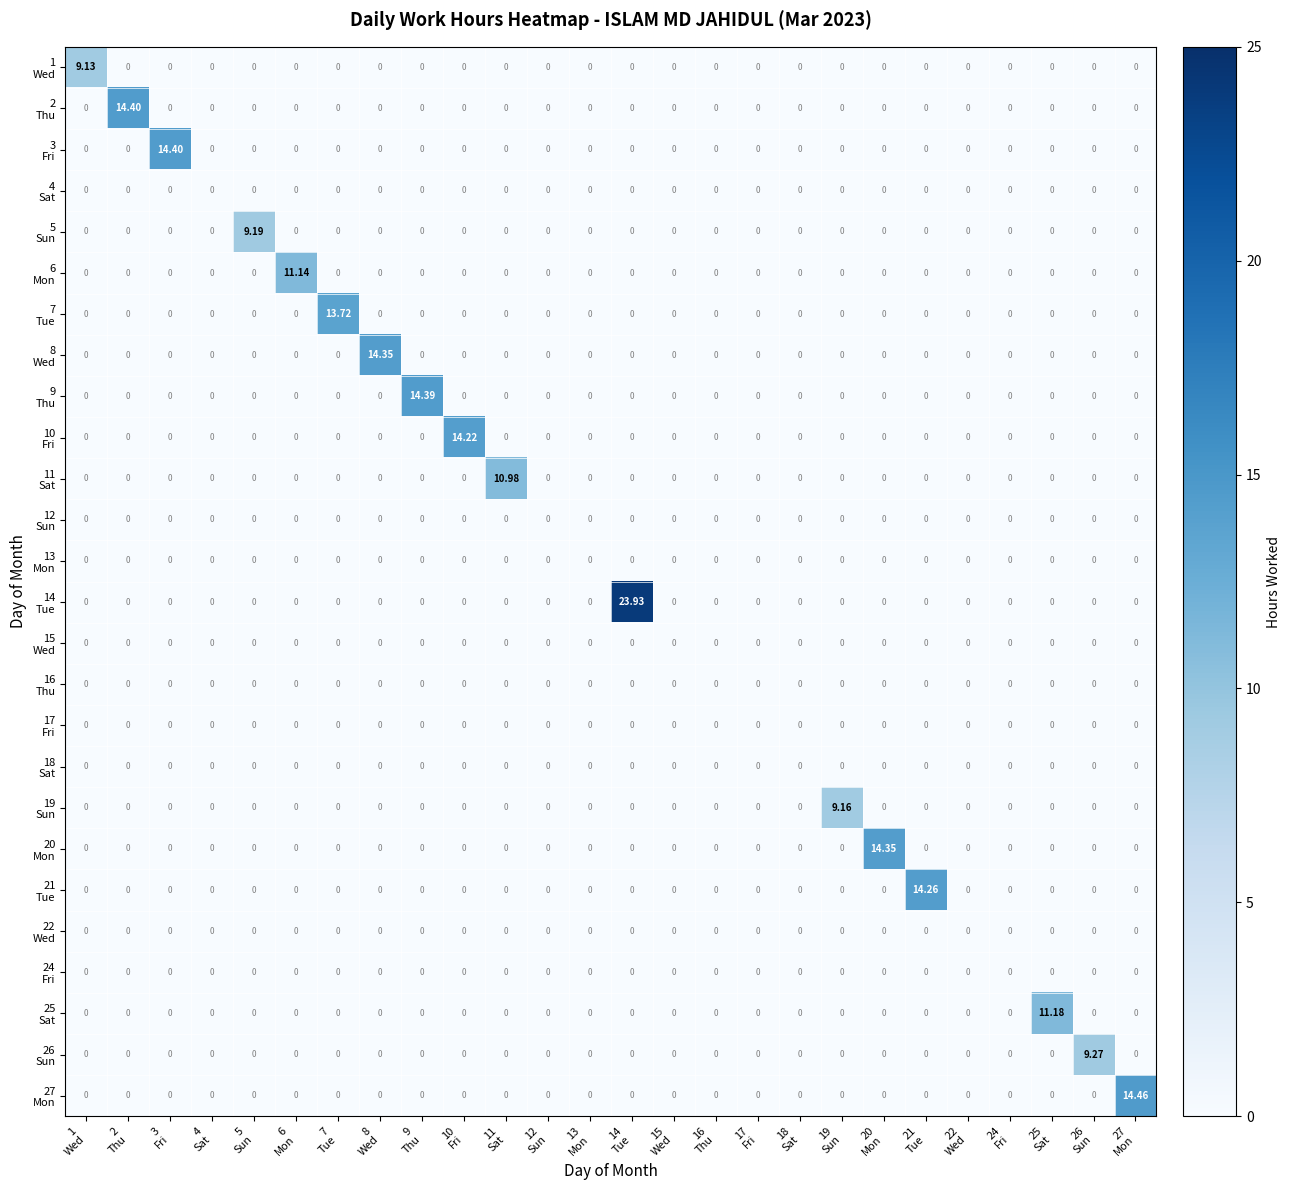

Rank the series by their maximum value, from highest to lowest.

14 Tue, 27 Mon, 2 Thu, 3 Fri, 9 Thu, 8 Wed, 20 Mon, 21 Tue, 10 Fri, 7 Tue, 25 Sat, 6 Mon, 11 Sat, 26 Sun, 5 Sun, 19 Sun, 1 Wed, 4 Sat, 12 Sun, 13 Mon, 15 Wed, 16 Thu, 17 Fri, 18 Sat, 22 Wed, 24 Fri